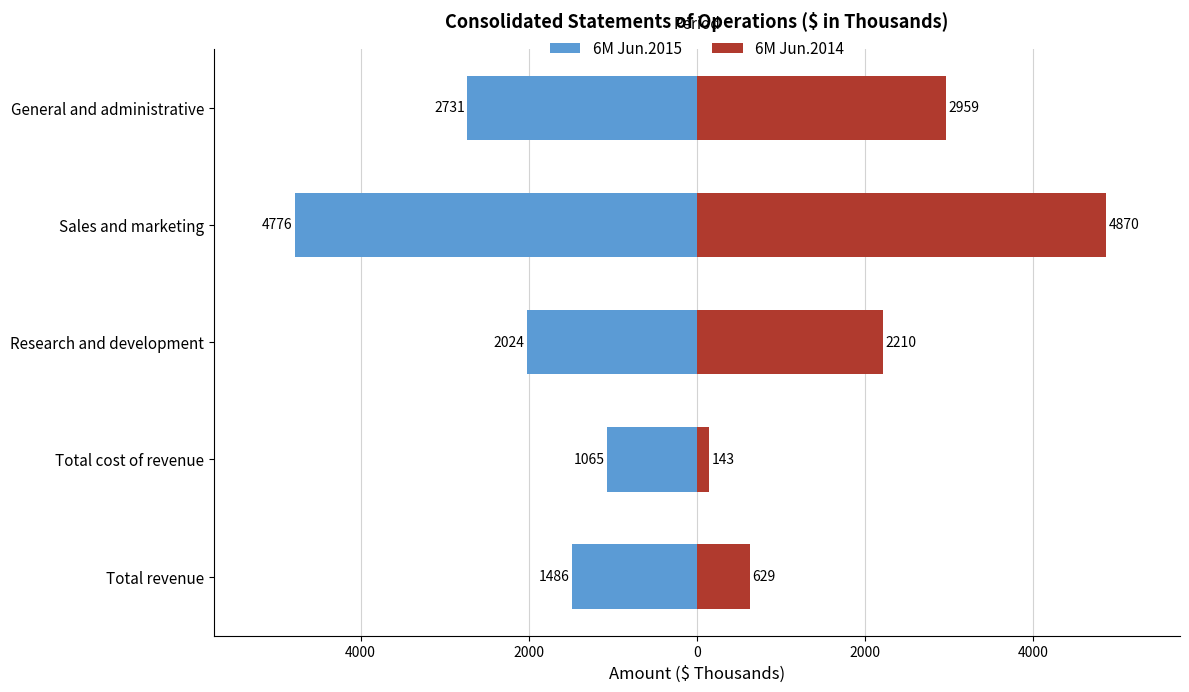

How many 6M Jun.2015 values are between -2731 and -1486?

3